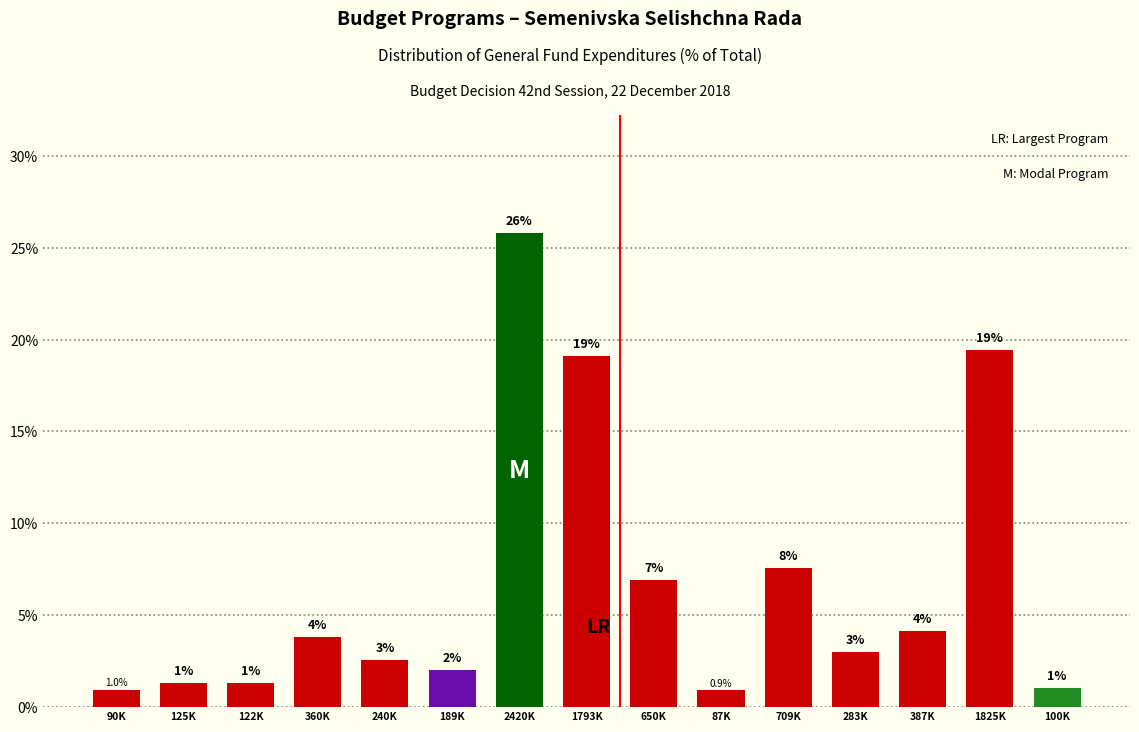

What is the change in value from 650K to 87K?

-6.0